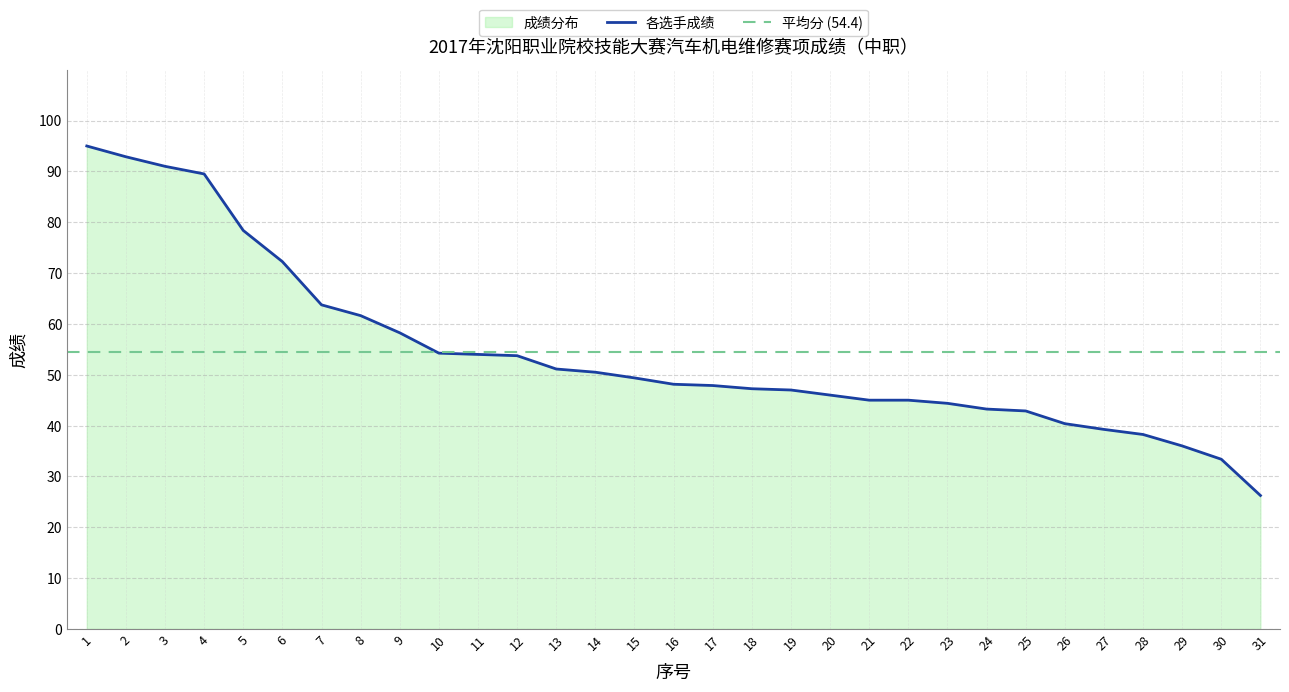

What is the value of the 18th point from the left?

47.2